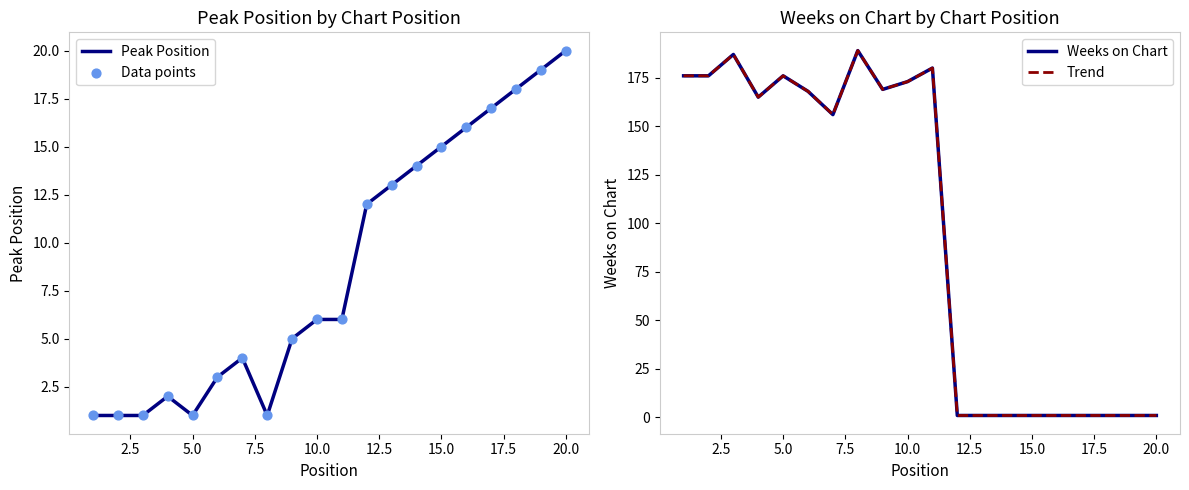

What is the highest value of the Peak Position series?

20